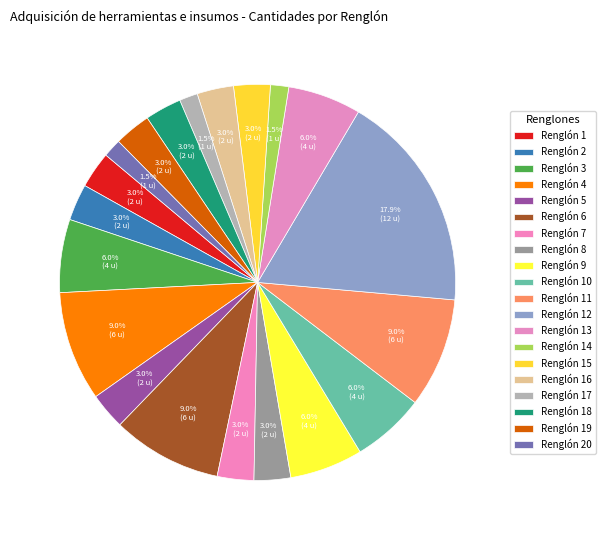

How many segments does this pie chart have?

20